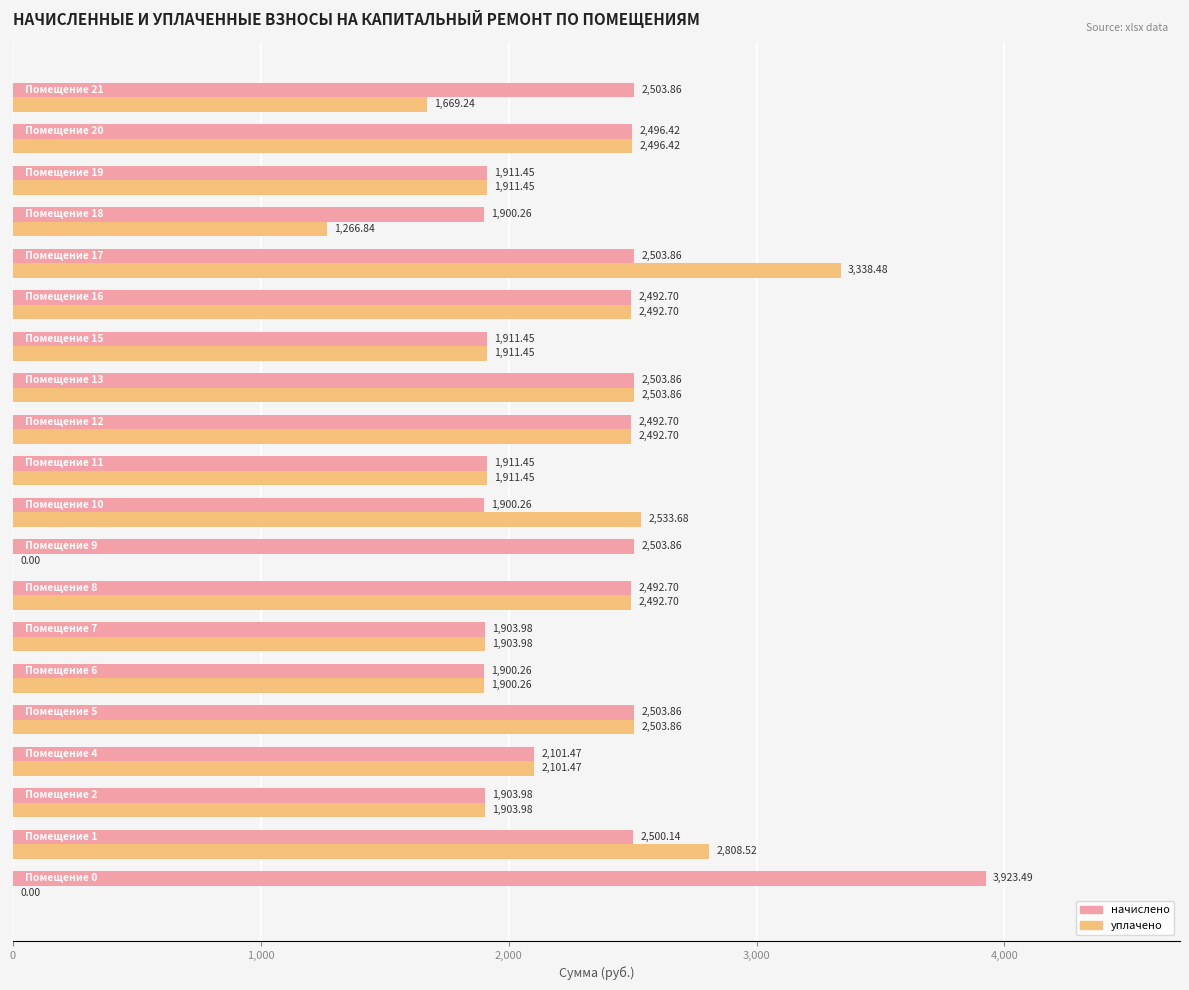

What is the average value of the уплачено series?

2007.2